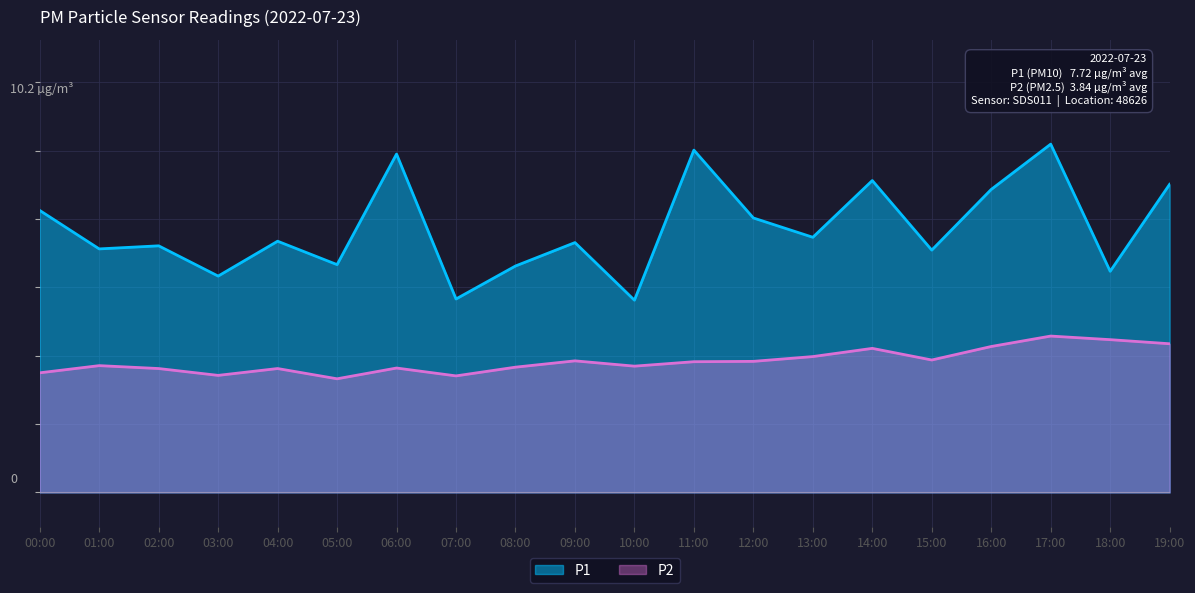

What is the label of the 9th point from the left?

08:00